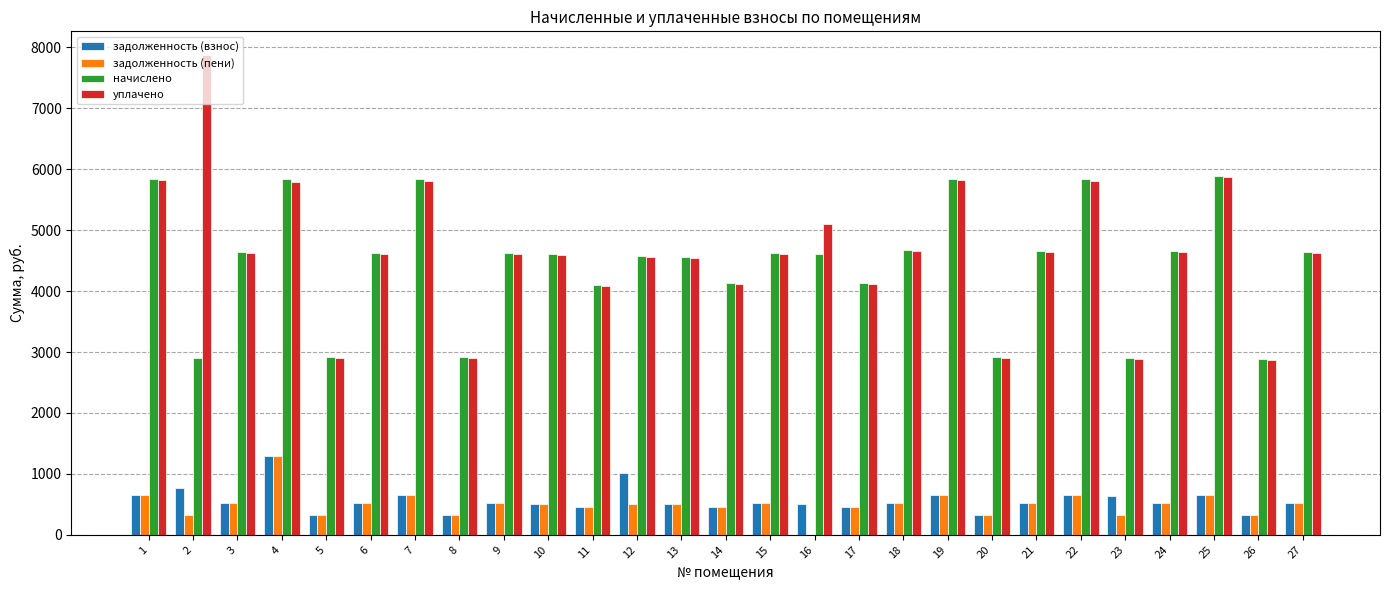

At which category is the sum across all series the highest?

4